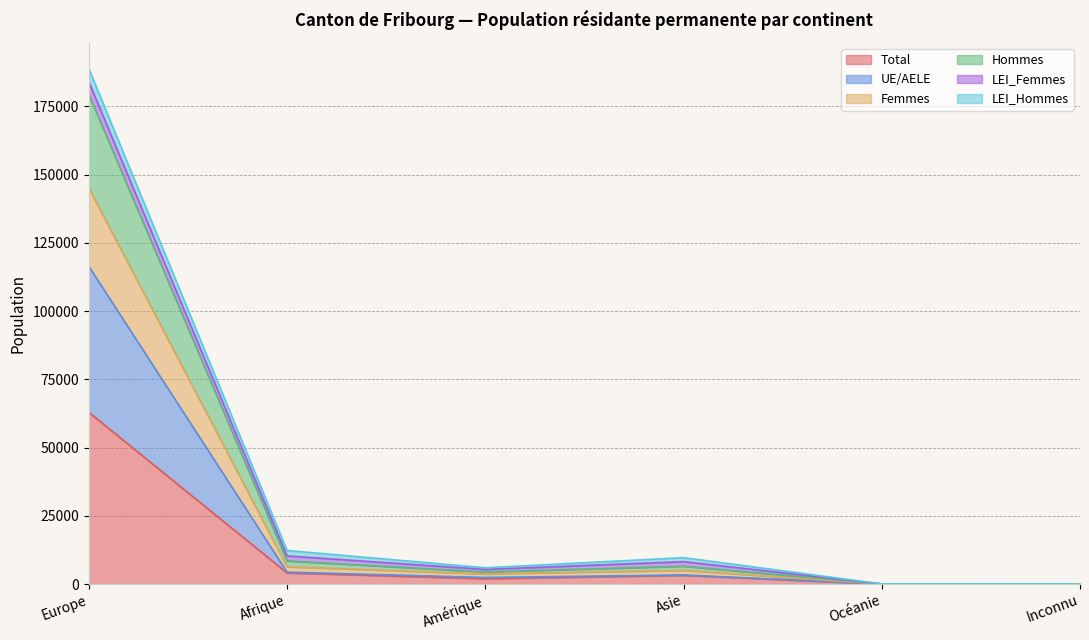

True or false: UE/AELE and Femmes cross at least once.

False